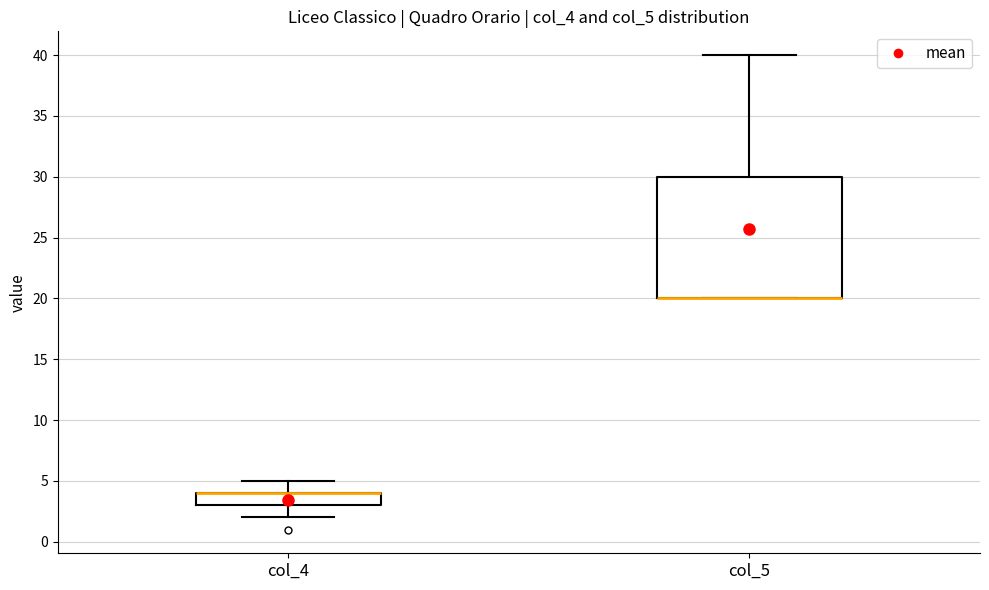

Which box is the tallest, from its lower edge to its upper edge?

col_5